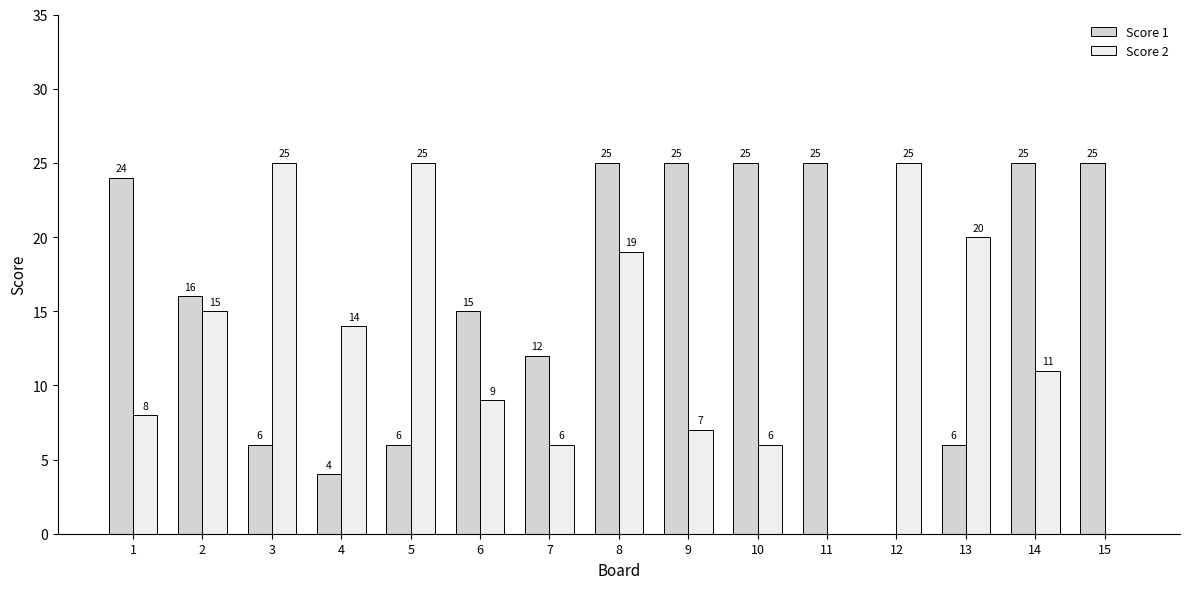

At which label is Score 1 closest to 12?

7